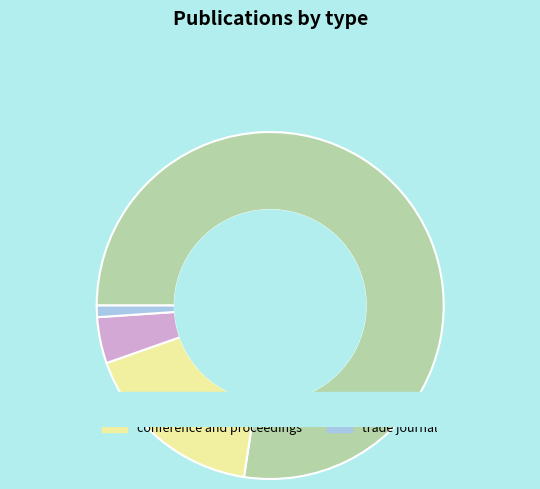

To the nearest percent, what percentage of the pie is conference and proceedings?

17%